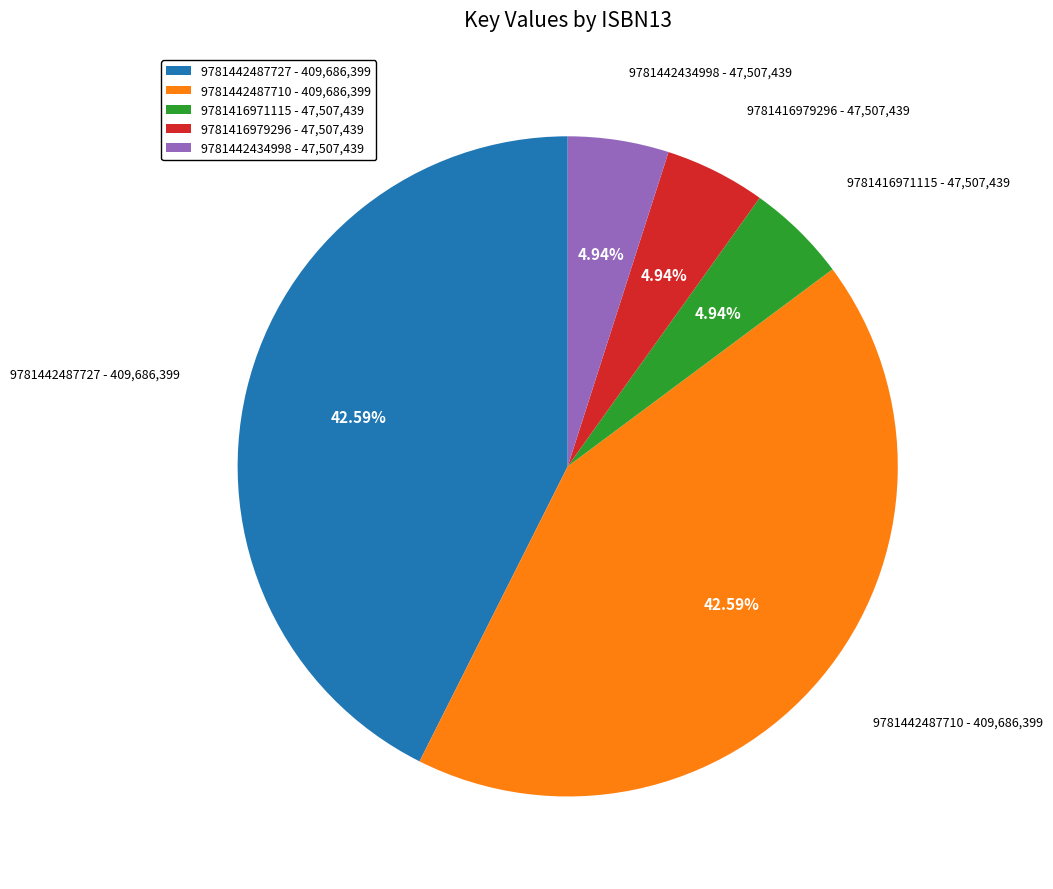

To the nearest percent, what is the difference between the 9781442487710 and 9781442434998 slice percentages?

38%